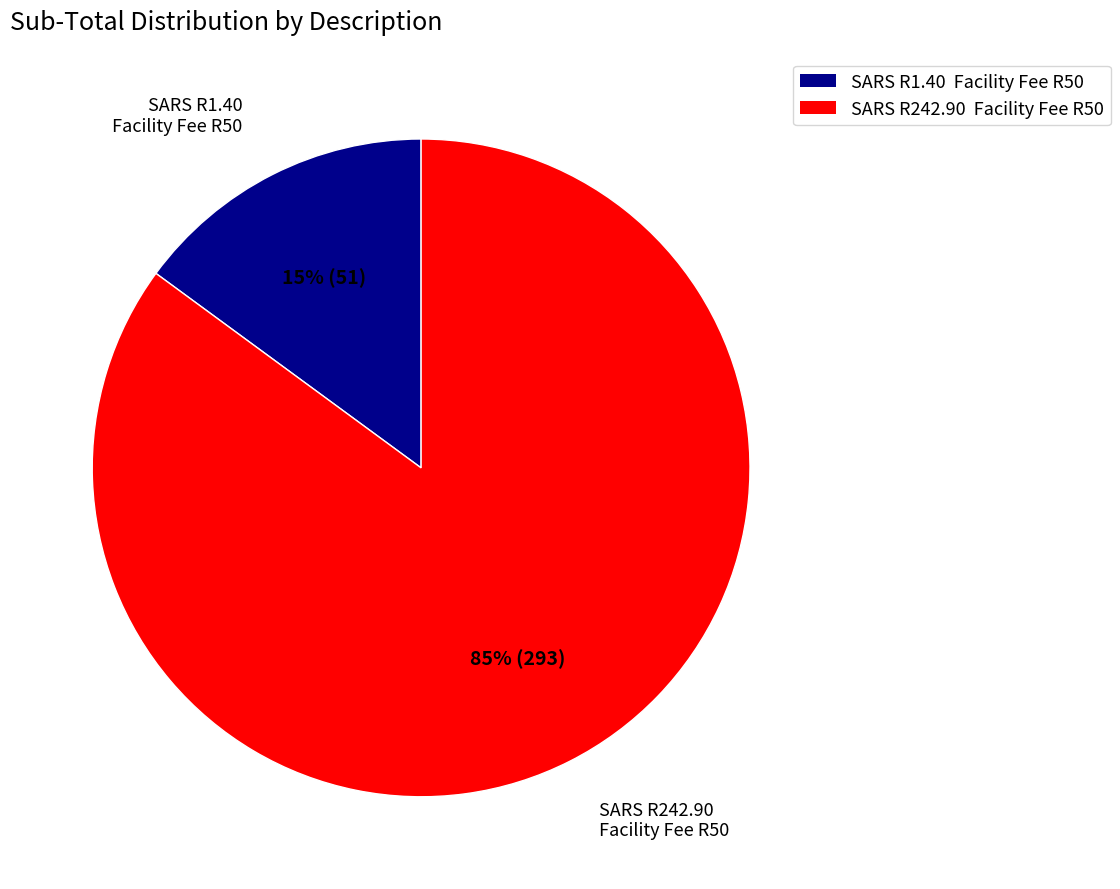

What is the largest slice in the pie chart?

SARS R242.90 Facility Fee R50